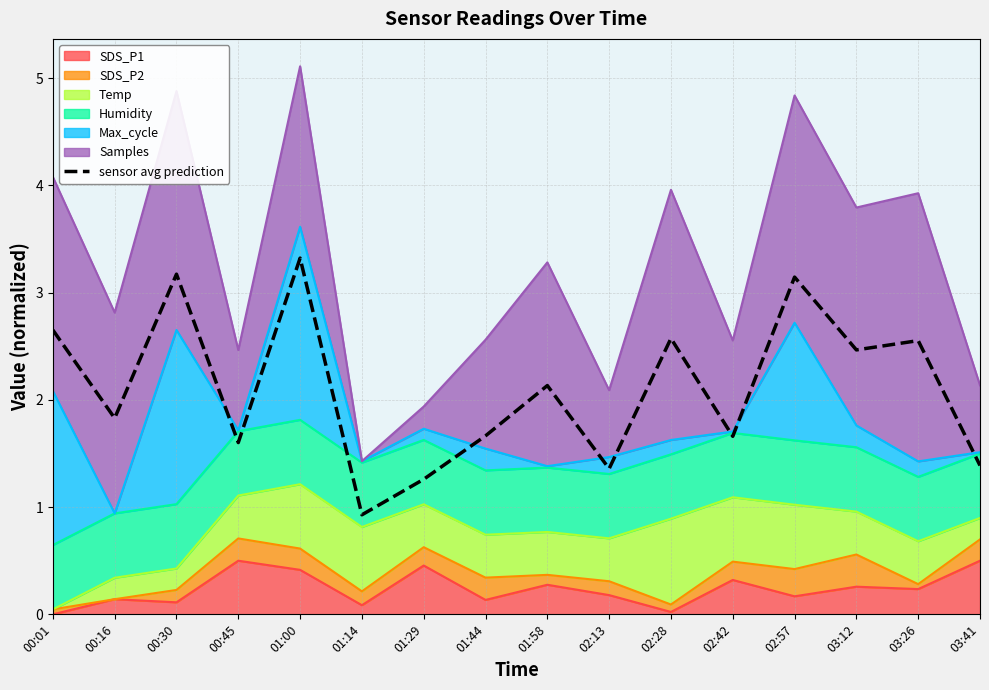

What is the label of the 16th point from the right?

00:01